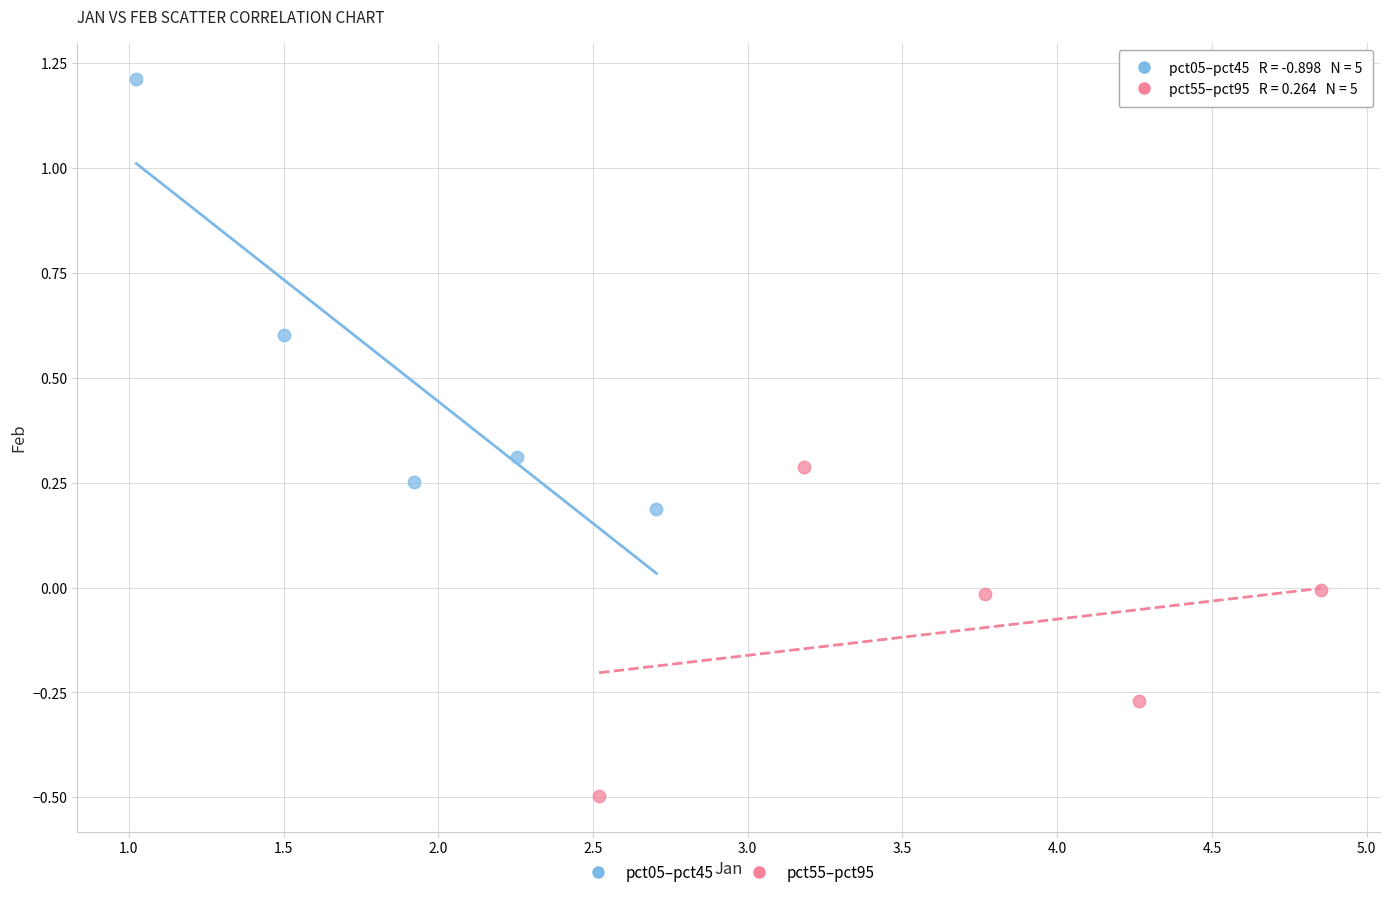

Which series has the widest spread of Y values?

pct05–pct45